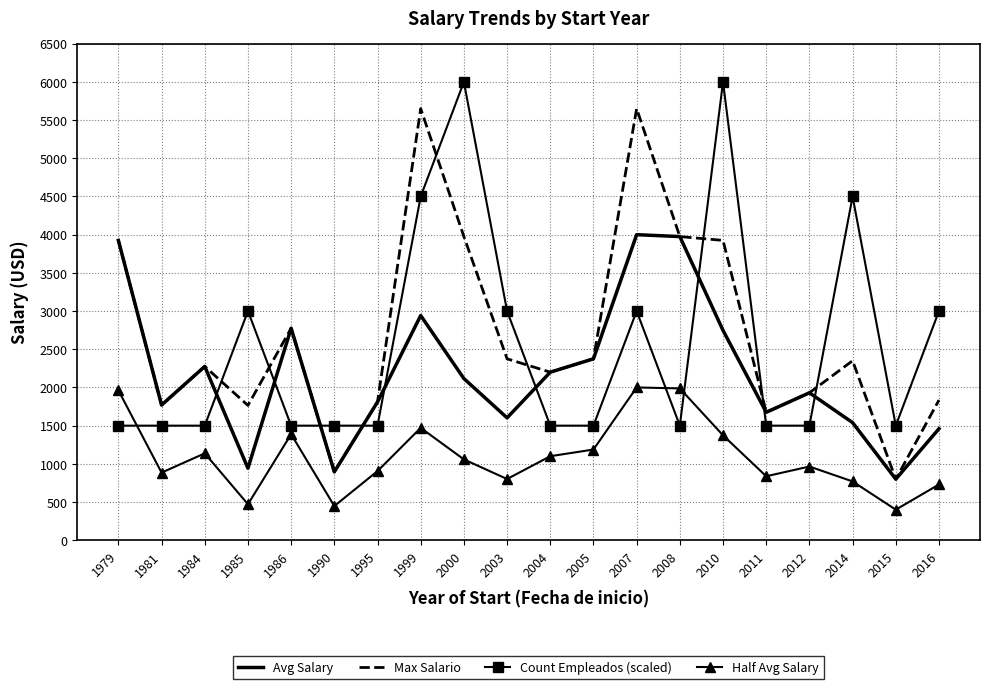

In Max Salario, how many points are higher than both neighbors (excluding endpoints)?

5